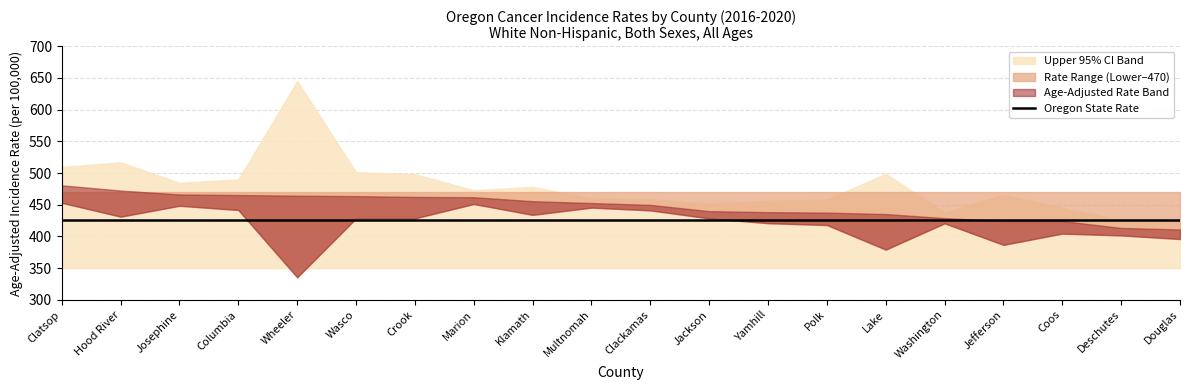

True or false: Age-Adjusted Rate and Upper 95% CI intersect in this chart.

False